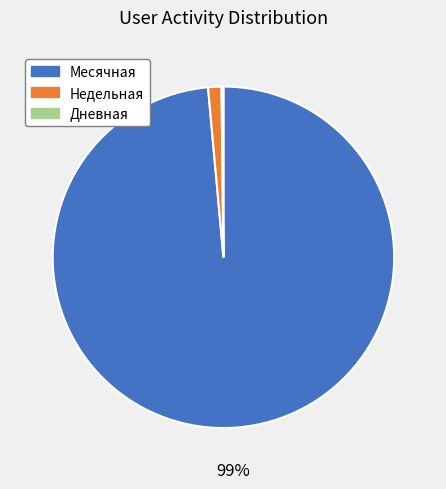

The Недельная slice represents 1% of the pie. True or false?

True